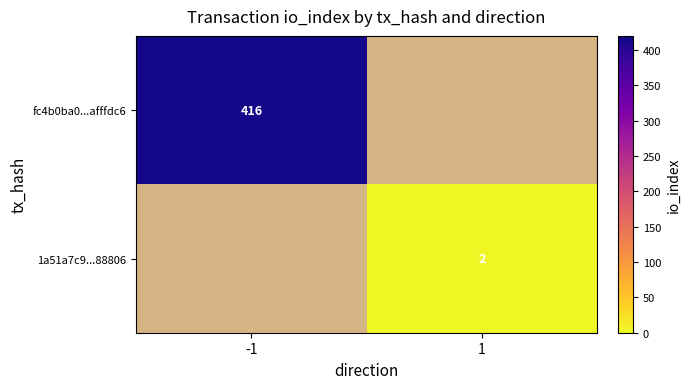

True or false: 1a51a7c9...88806 has a value of 1 at 1.

False